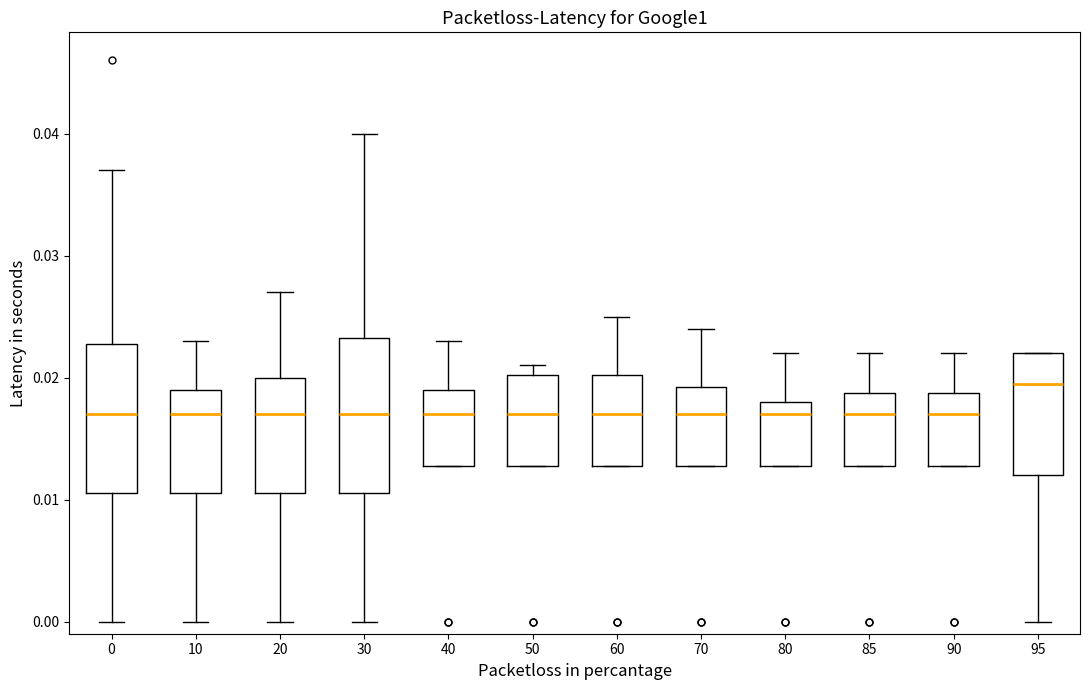

Which box's median line is the highest?

95